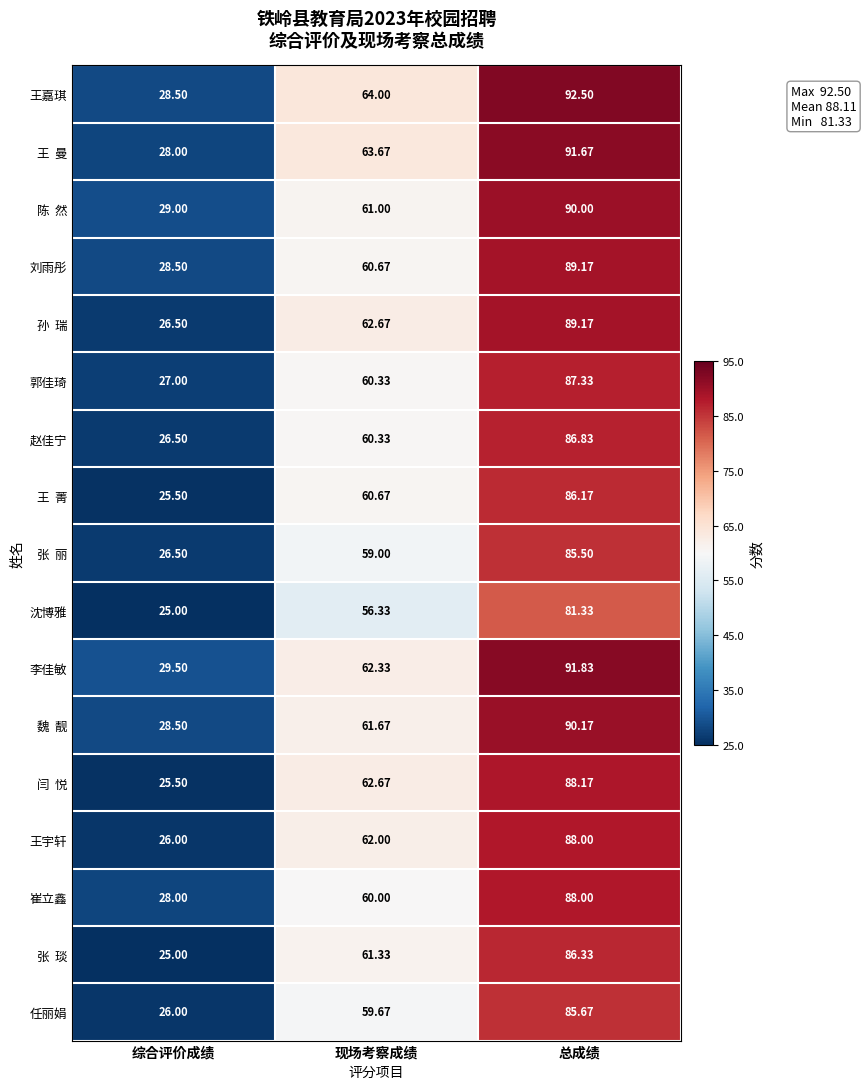

Which label corresponds to the largest value in the chart?

总成绩